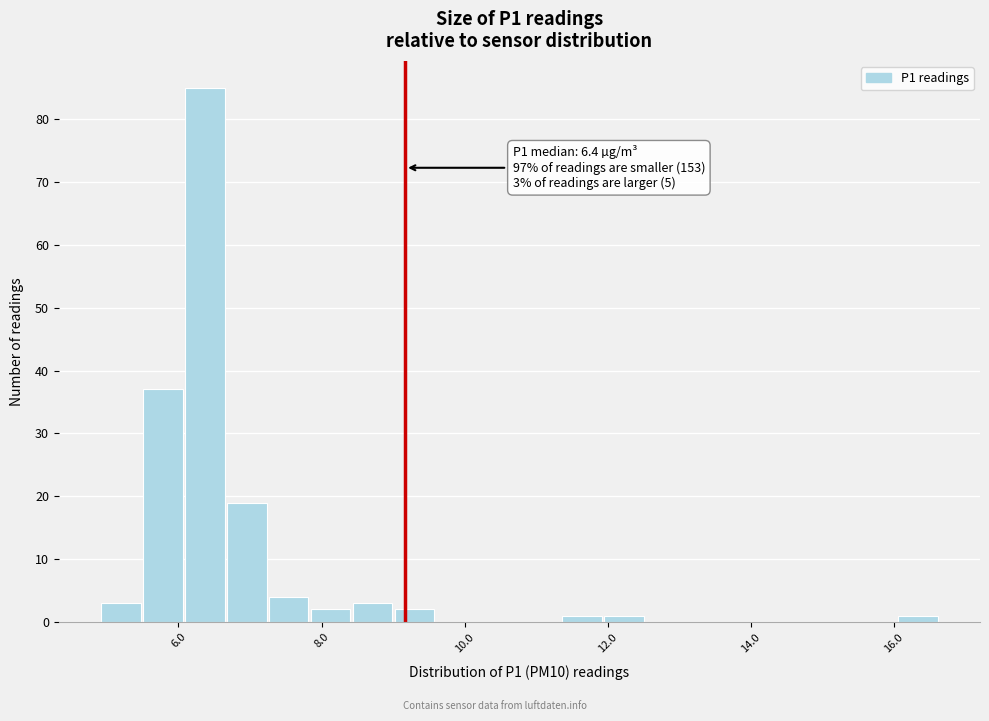

Read against the x-axis, roughly where is the centre of the tallest bar?

6.4